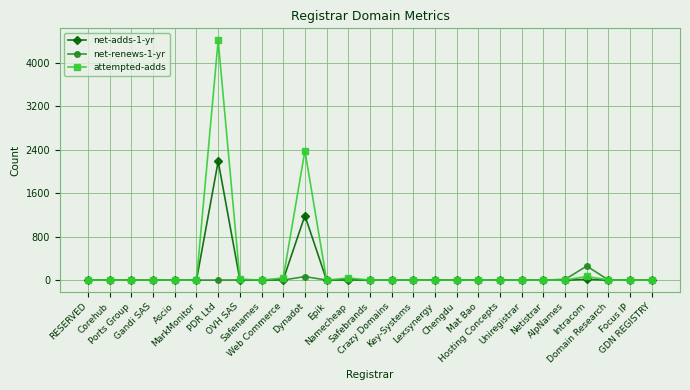

What is the highest value of the attempted-adds series?

4410